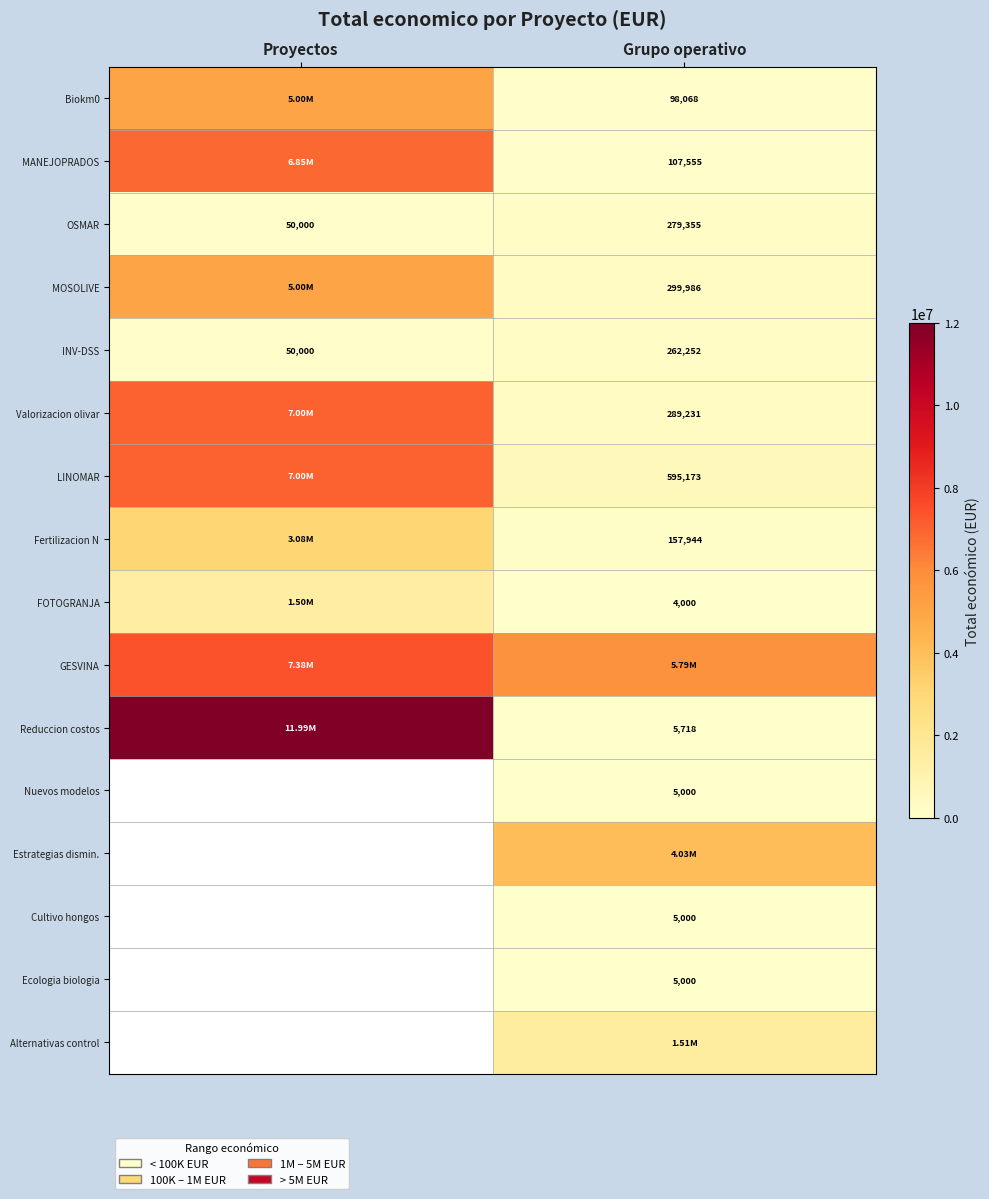

Rank the categories by INV-DSS value from lowest to highest.

Proyectos, Grupo operativo